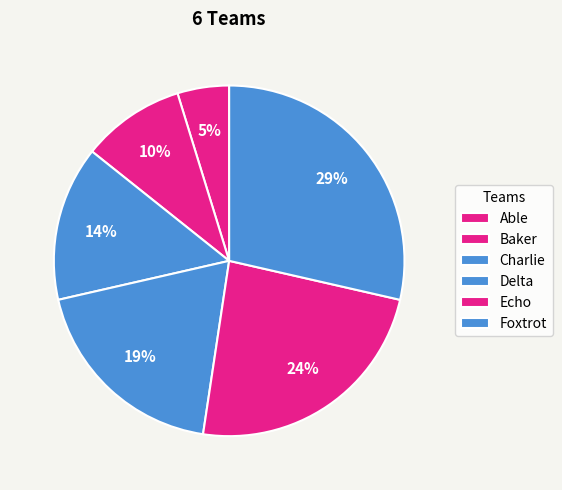

Which has a higher value, Charlie or Able?

Charlie